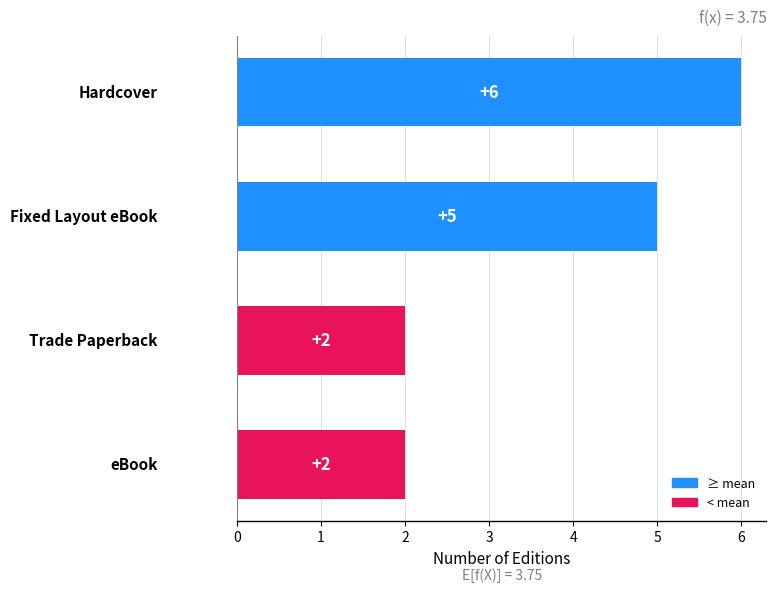

What is the greatest value displayed?

6